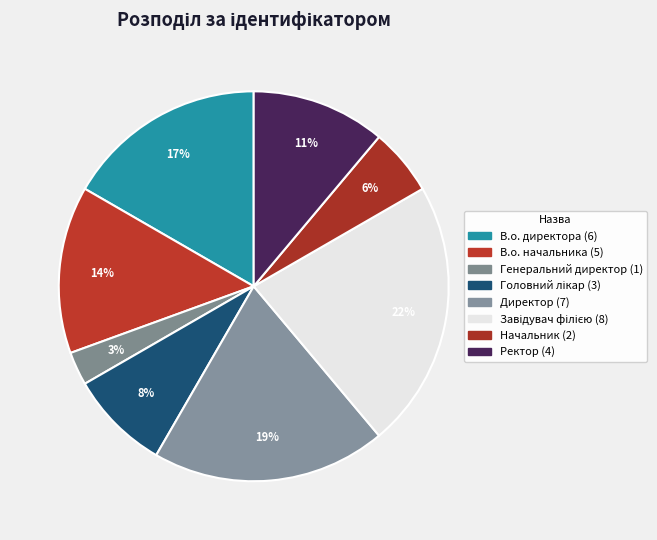

Count the number of slices in the pie.

8